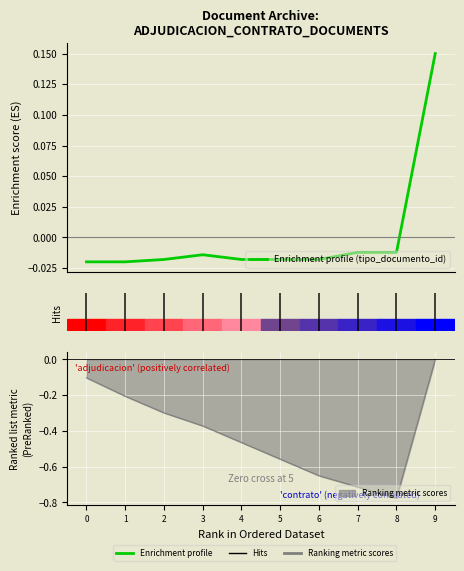

What is the greatest value displayed?

0.1